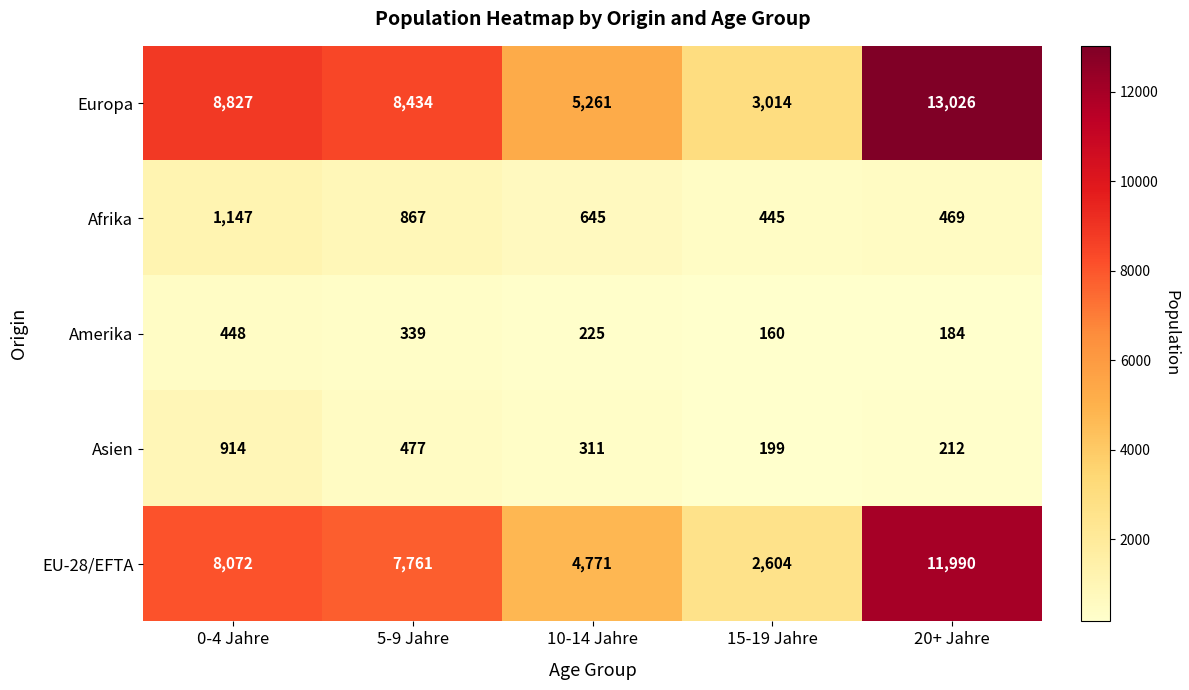

Reading left to right, extract all data points from this chart.

Europa: 0-4 Jahre=8827	5-9 Jahre=8434	10-14 Jahre=5261	15-19 Jahre=3014	20+ Jahre=13026
Afrika: 0-4 Jahre=1147	5-9 Jahre=867	10-14 Jahre=645	15-19 Jahre=445	20+ Jahre=469
Amerika: 0-4 Jahre=448	5-9 Jahre=339	10-14 Jahre=225	15-19 Jahre=160	20+ Jahre=184
Asien: 0-4 Jahre=914	5-9 Jahre=477	10-14 Jahre=311	15-19 Jahre=199	20+ Jahre=212
EU-28/EFTA: 0-4 Jahre=8072	5-9 Jahre=7761	10-14 Jahre=4771	15-19 Jahre=2604	20+ Jahre=11990